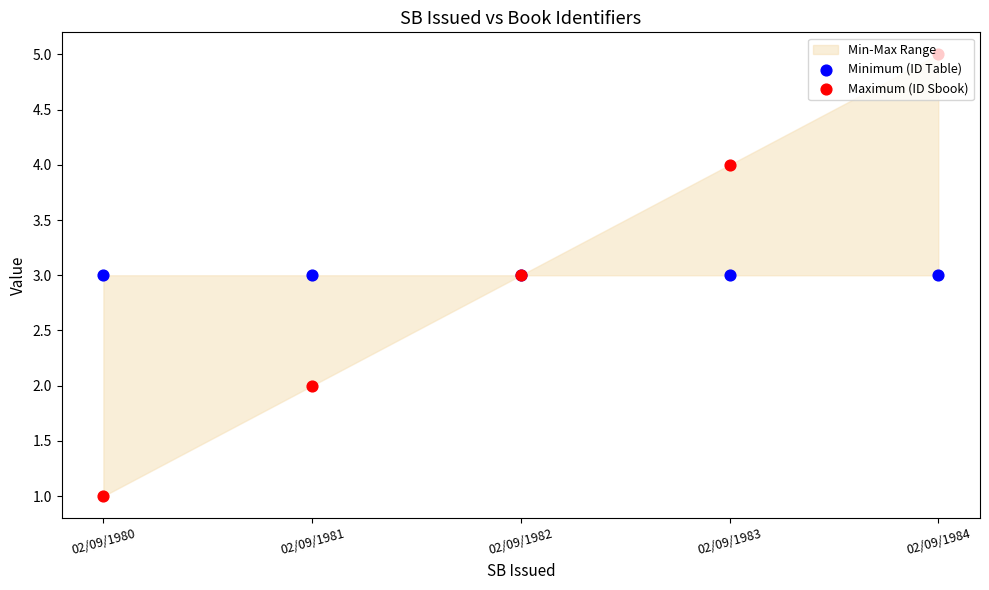

Which series has the largest total across all categories?

Minimum (ID Table)